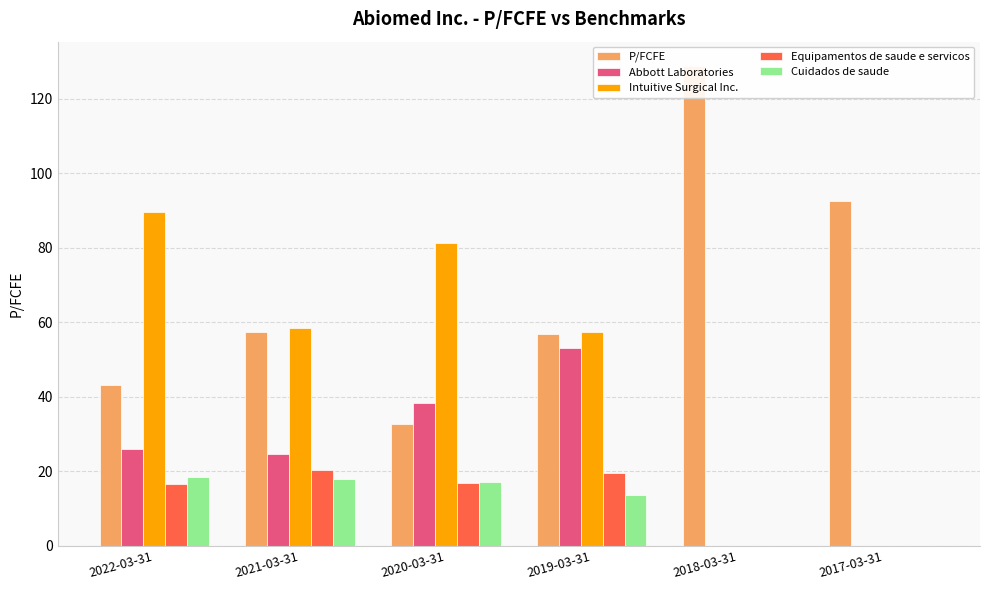

Which series has the widest spread of values?

P/FCFE